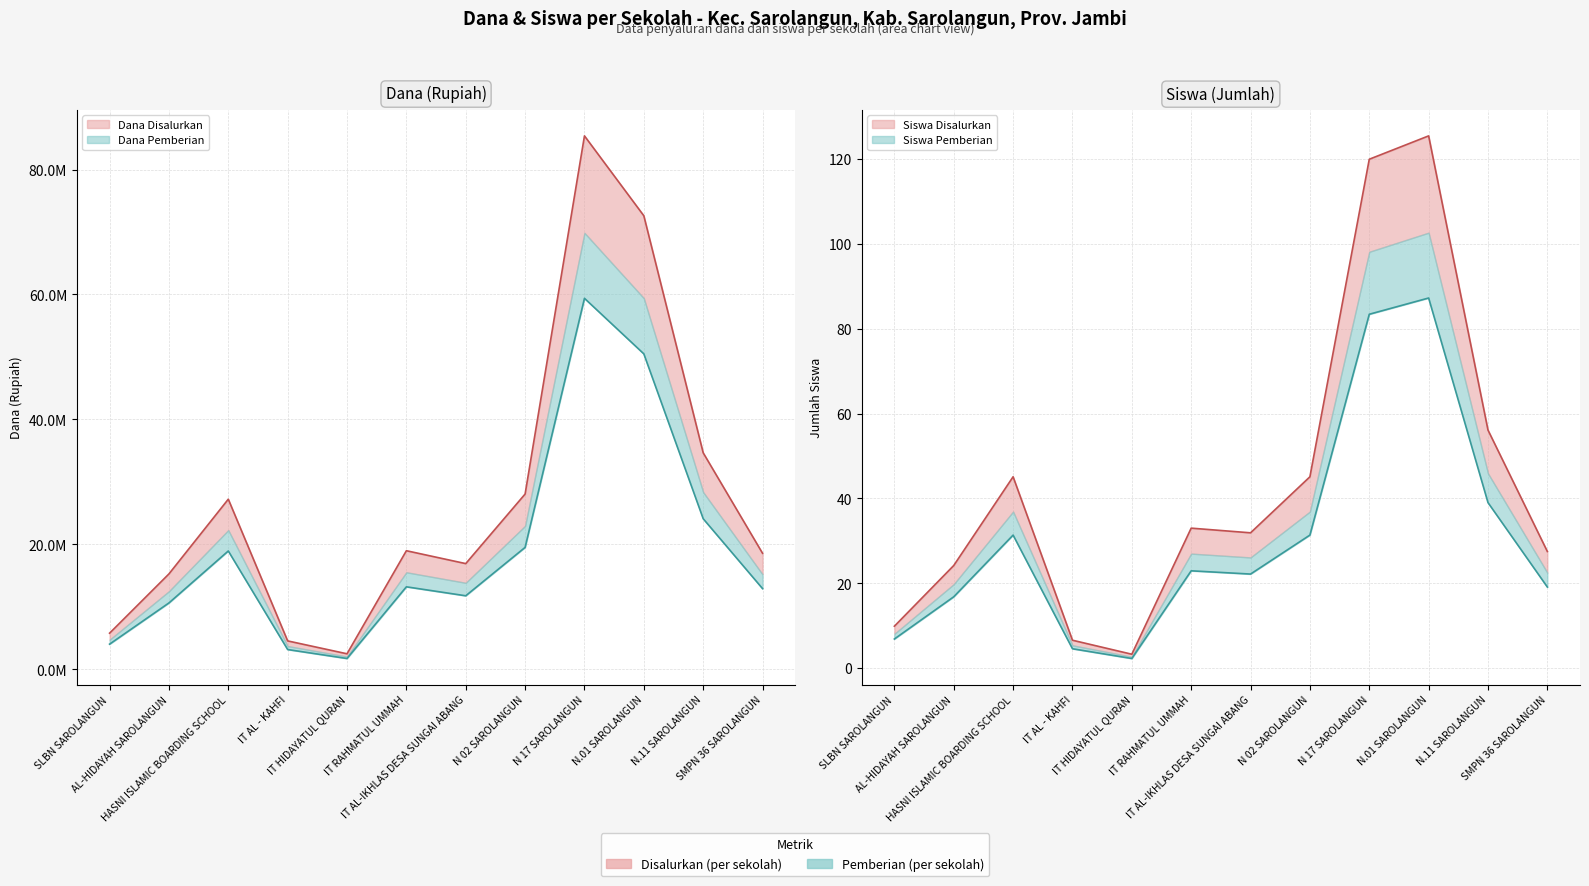

What are all the series names shown in the legend?

Dana Disalurkan, Dana Pemberian, Siswa Disalurkan, Siswa Pemberian